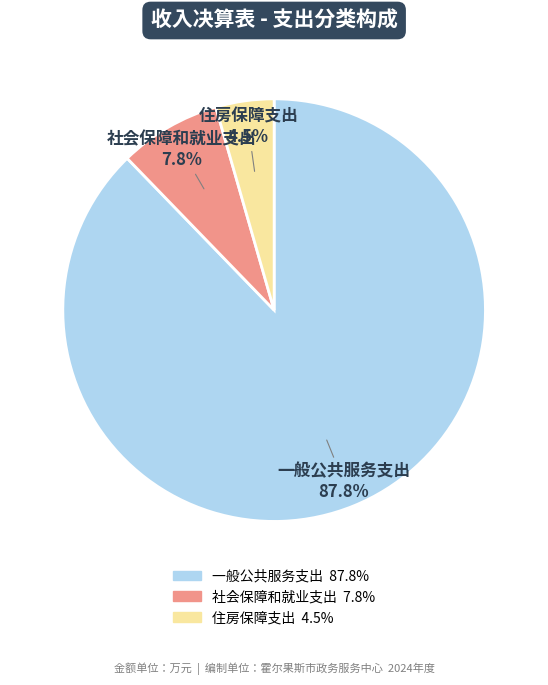

Is it true that 社会保障和就业支出 is 8% of the pie?

True